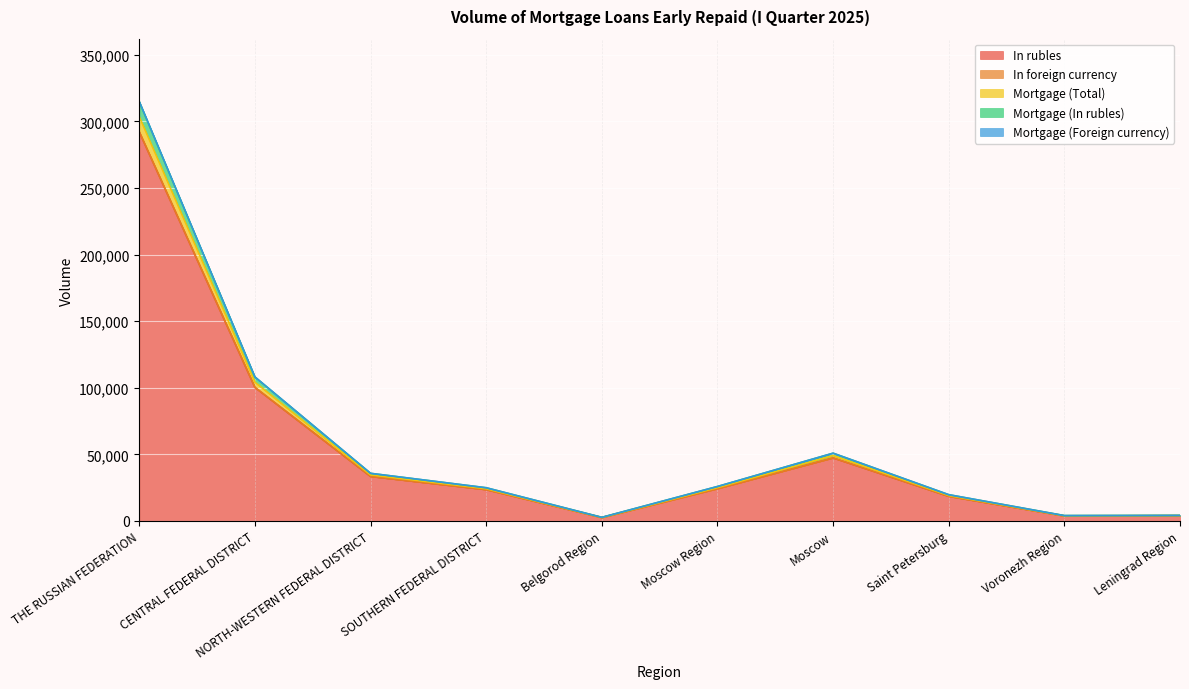

True or false: In rubles and Mortgage (In rubles) intersect in this chart.

False